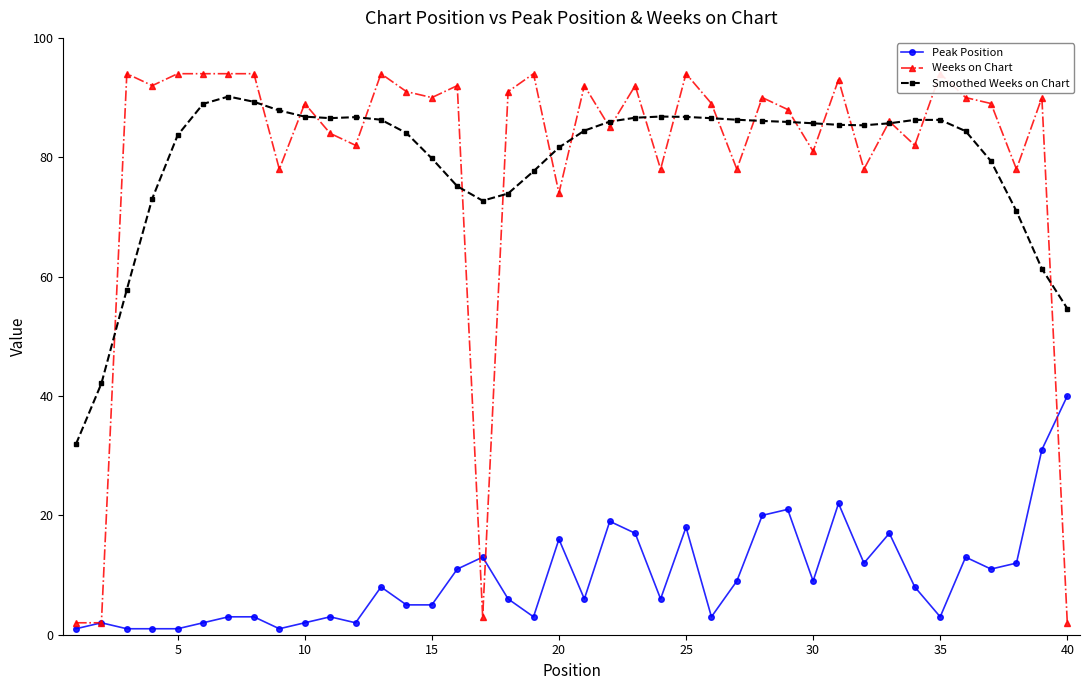

True or false: Weeks on Chart and Peak Position cross at least once.

True